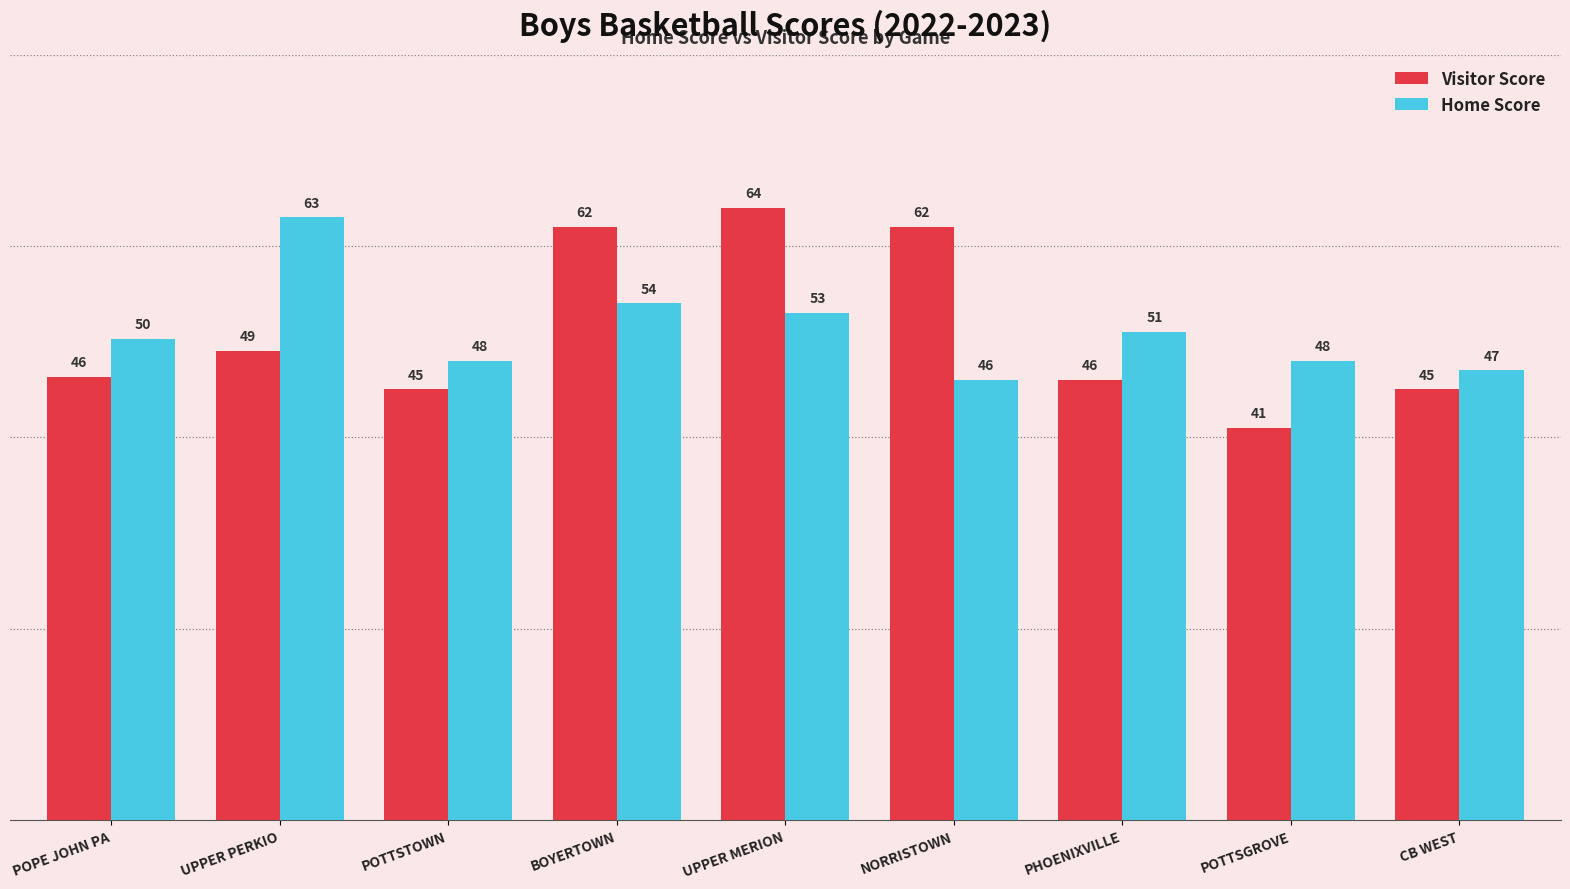

The Home Score series shows 48.0 at POTTSGROVE. True or false?

True